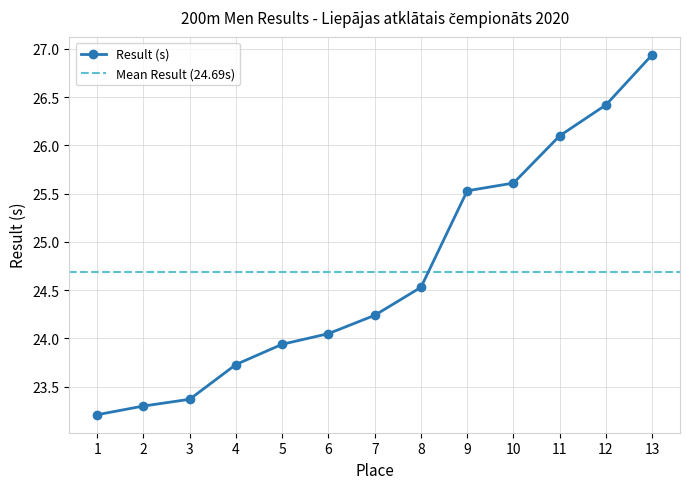

The value of Result (s) at 2 is 23.3. True or false?

True